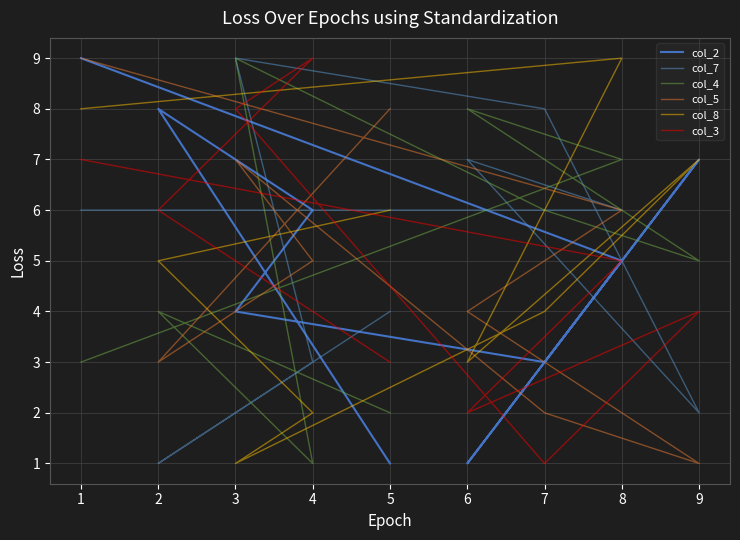

How many lines are shown in the chart?

6